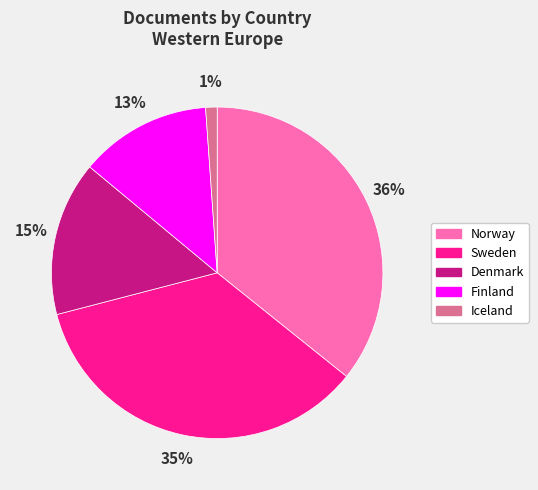

The Iceland slice represents 11% of the pie. True or false?

False